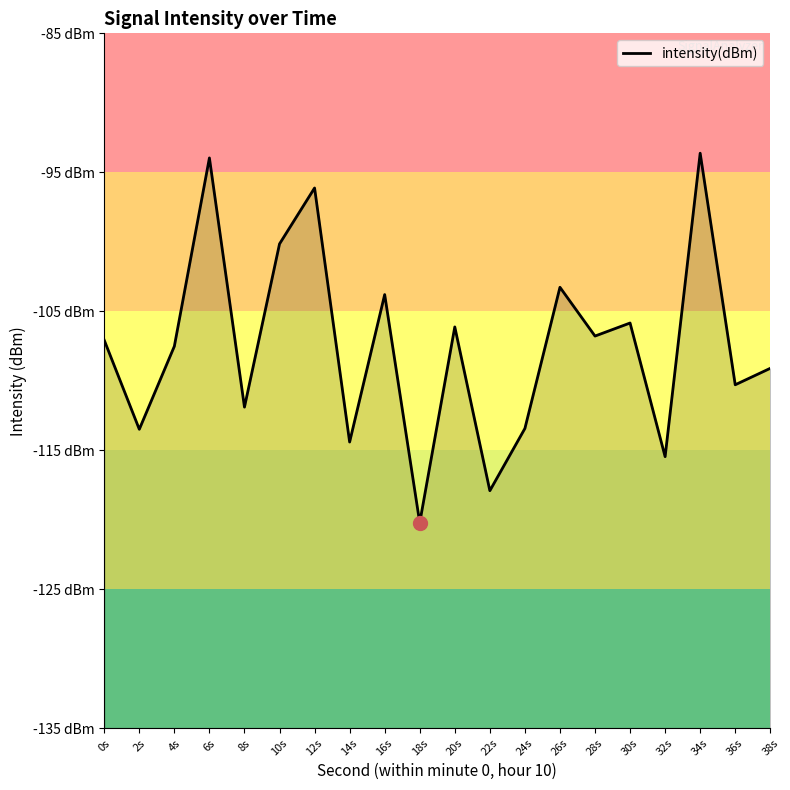

What is the label of the 1st point from the left?

0s